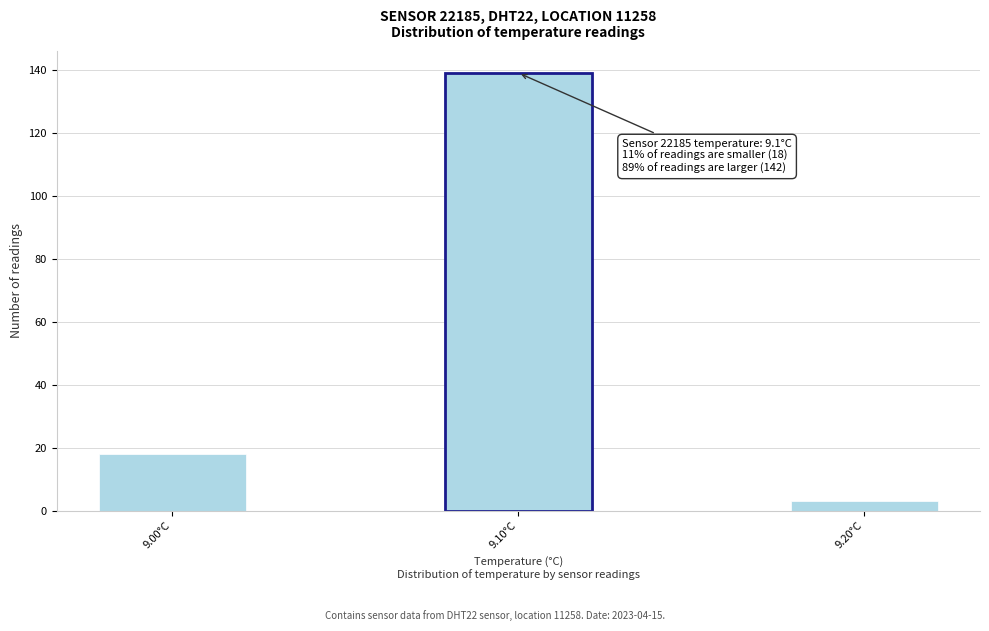

Reading left to right, extract all data points from this chart.

9.00°C=18	9.10°C=139	9.20°C=3